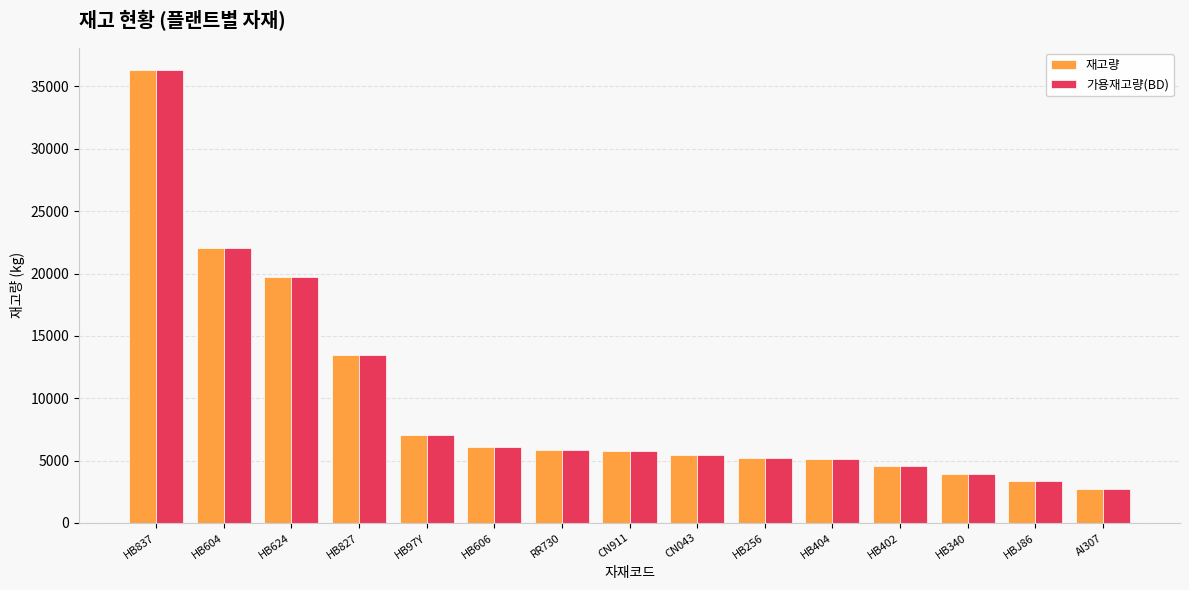

Does the chart contain any negative values?

No